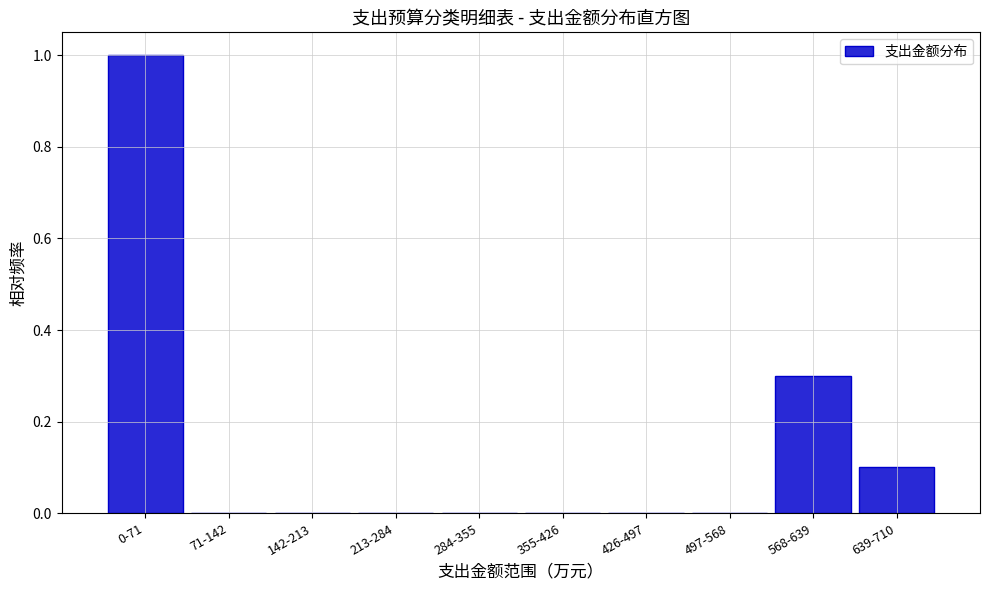

Reading left to right, transcribe all the data shown in this chart.

0-71=1.0	71-142=0.0	142-213=0.0	213-284=0.0	284-355=0.0	355-426=0.0	426-497=0.0	497-568=0.0	568-639=0.3	639-710=0.1